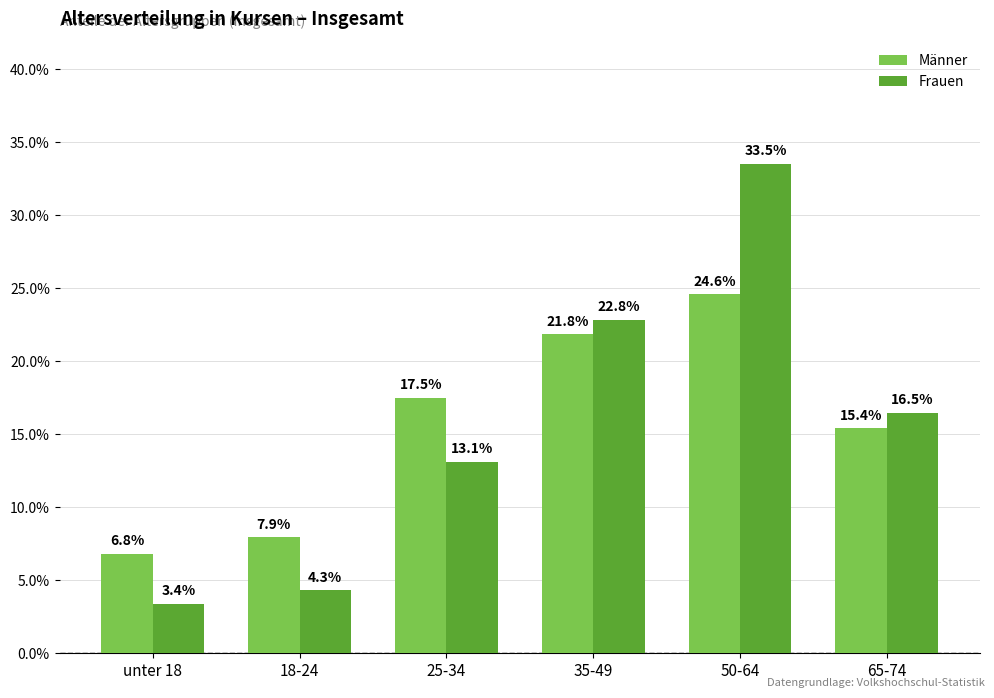

What is the label of the 1st bar from the right?

65-74